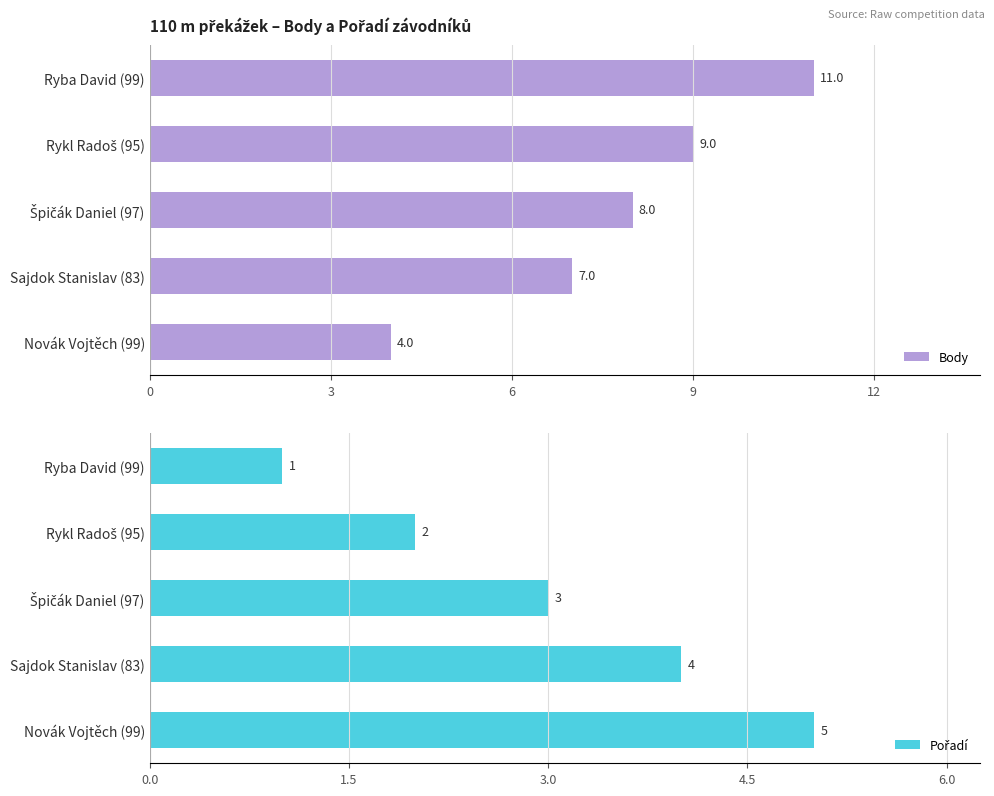

Is it true that Body equals 11 at Ryba David (99)?

True